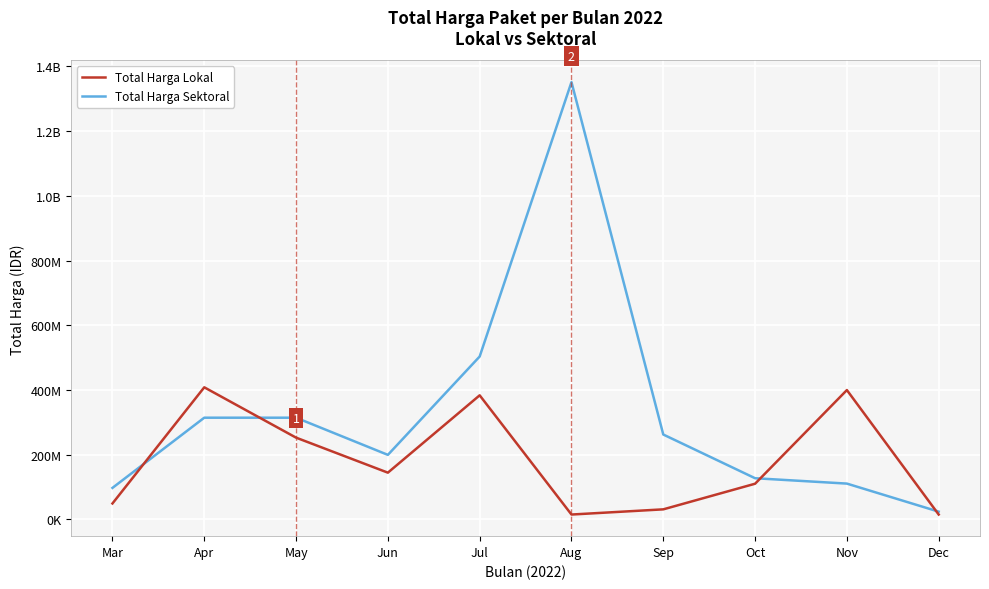

Where is Total Harga Lokal nearest to the value 211412500?

May